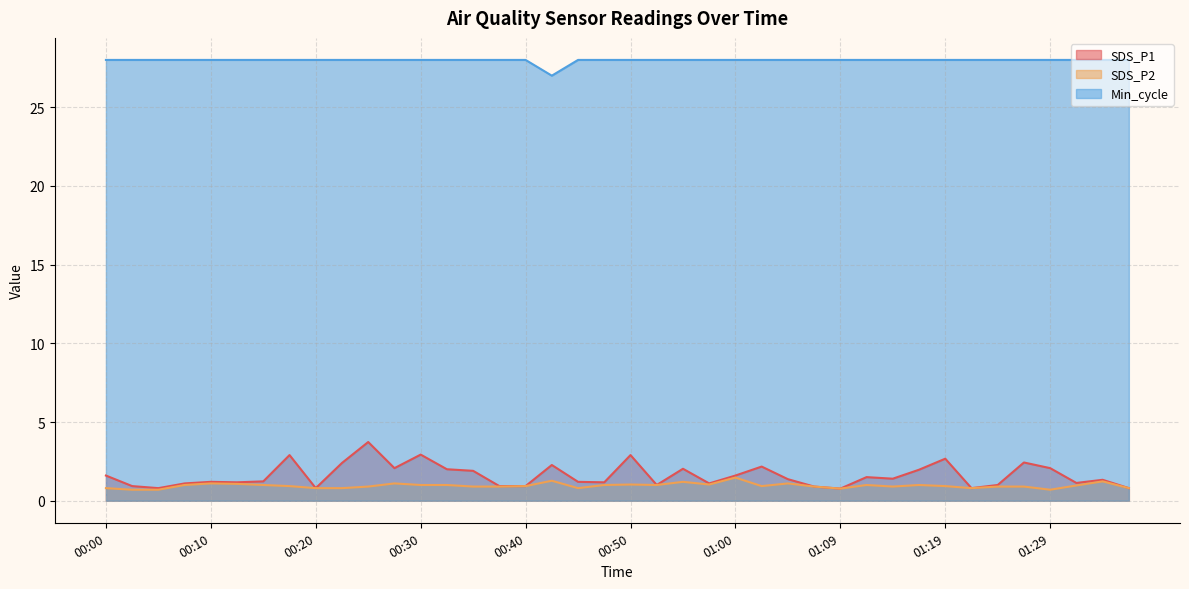

What is the average value of the SDS_P1 series?

1.6